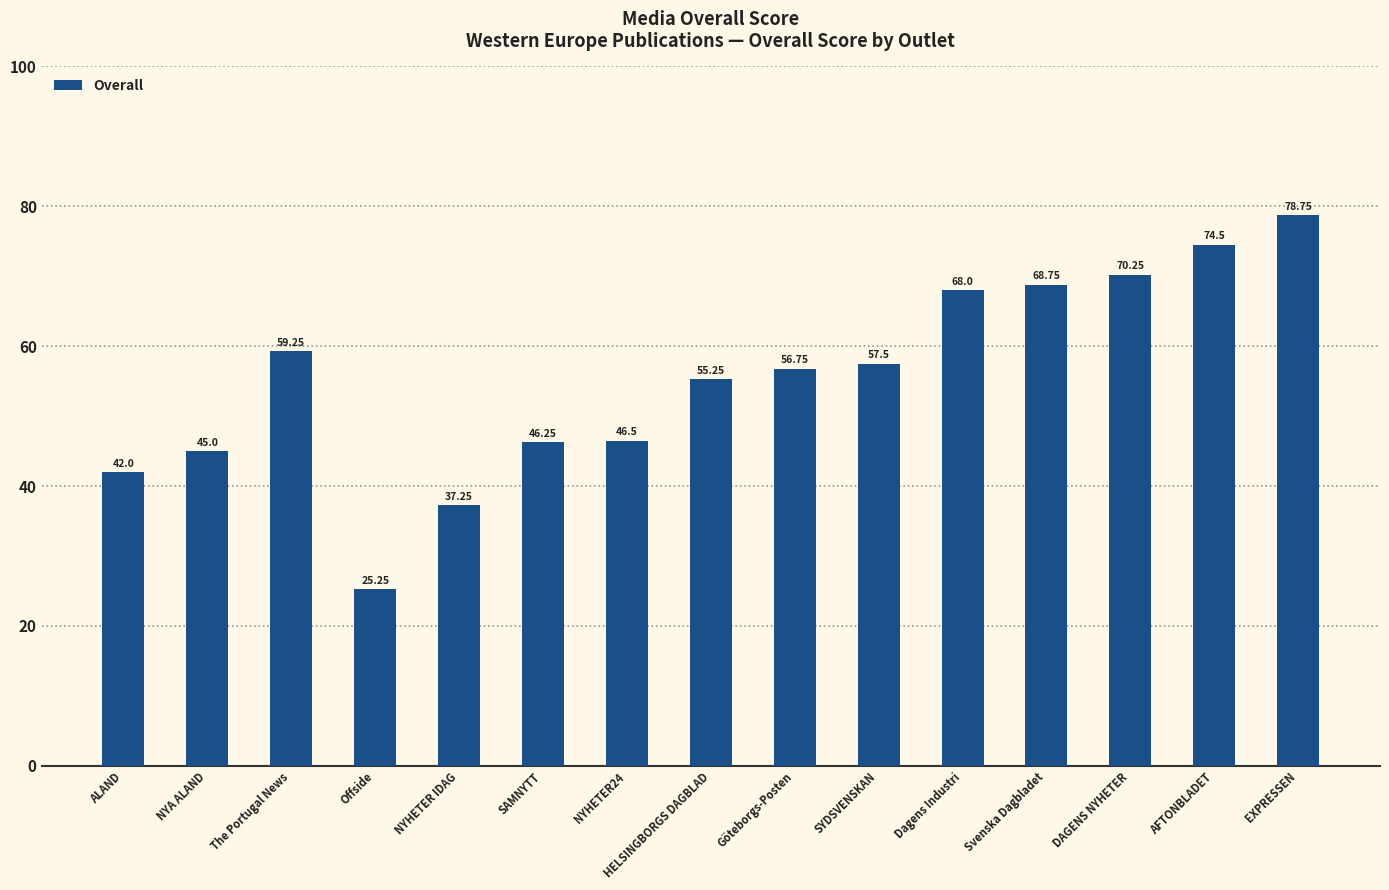

Rank the categories by value from lowest to highest.

Offside, NYHETER IDAG, ALAND, NYA ALAND, SAMNYTT, NYHETER24, HELSINGBORGS DAGBLAD, Göteborgs-Posten, SYDSVENSKAN, The Portugal News, Dagens Industri, Svenska Dagbladet, DAGENS NYHETER, AFTONBLADET, EXPRESSEN